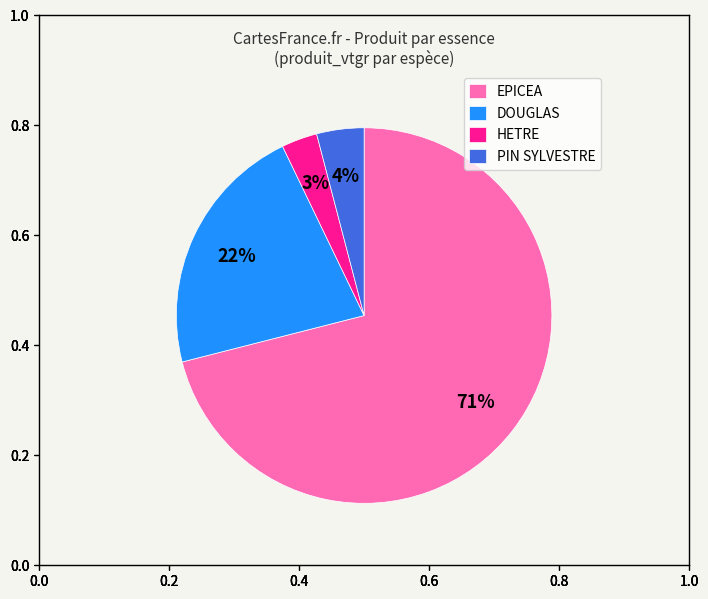

How many slices are in this pie chart?

4